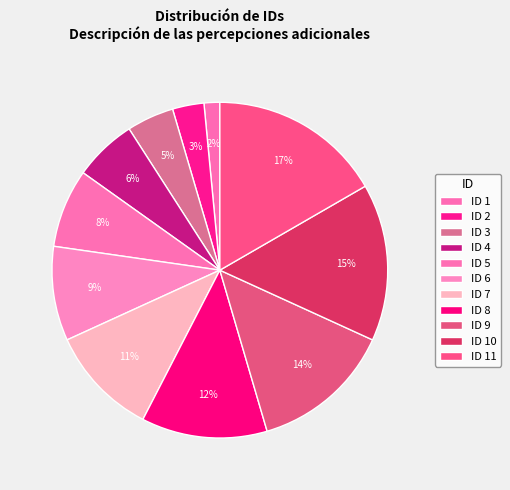

How much of the chart is everything except ID 8?

87.9%